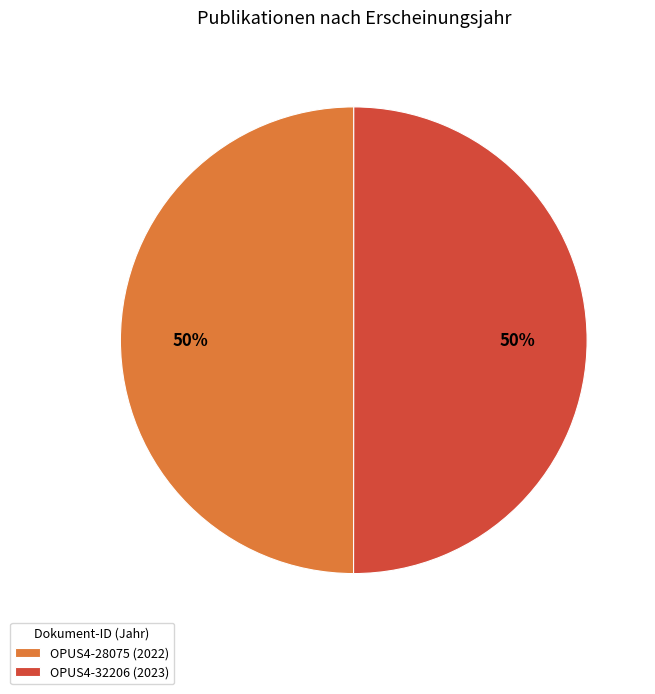

Is it true that OPUS4-32206 (2023) is 38% of the pie?

False